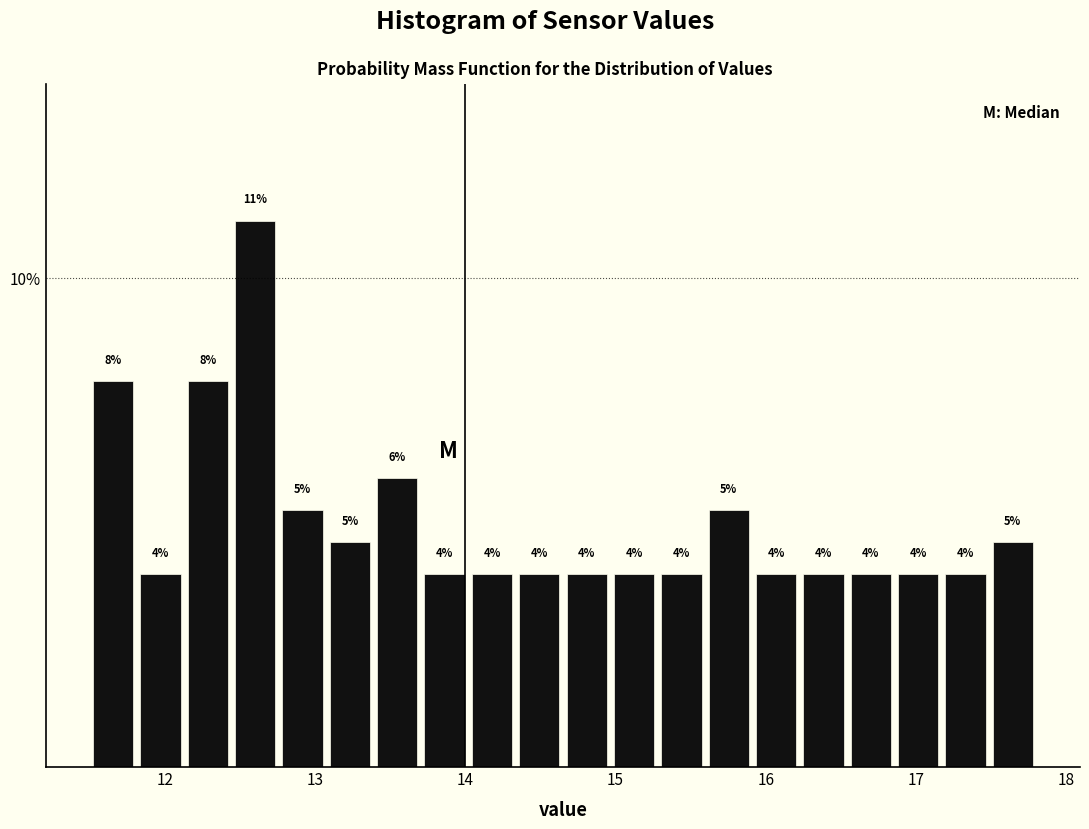

Read against the x-axis, roughly where is the centre of the tallest bar?

12.6